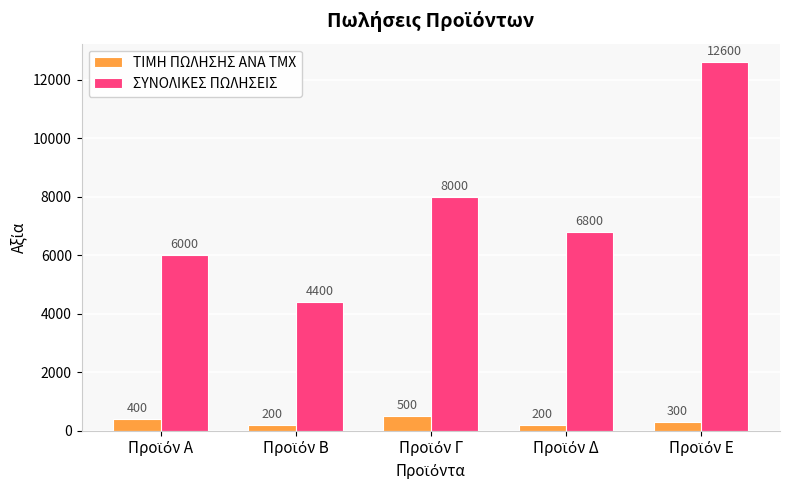

What is the lowest value of the ΣΥΝΟΛΙΚΕΣ ΠΩΛΗΣΕΙΣ series?

4400